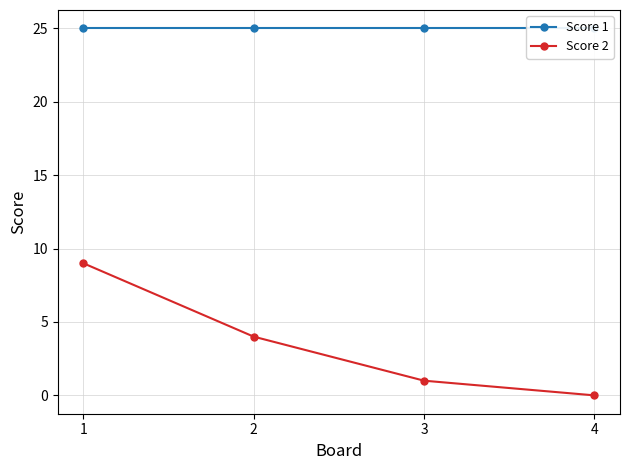

Which label corresponds to the smallest value in the chart?

4